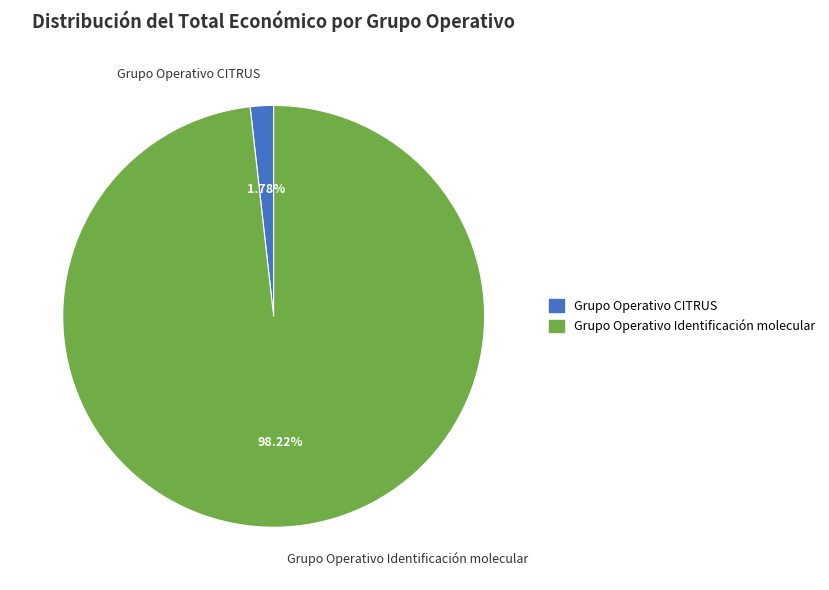

Count the number of slices in the pie.

2